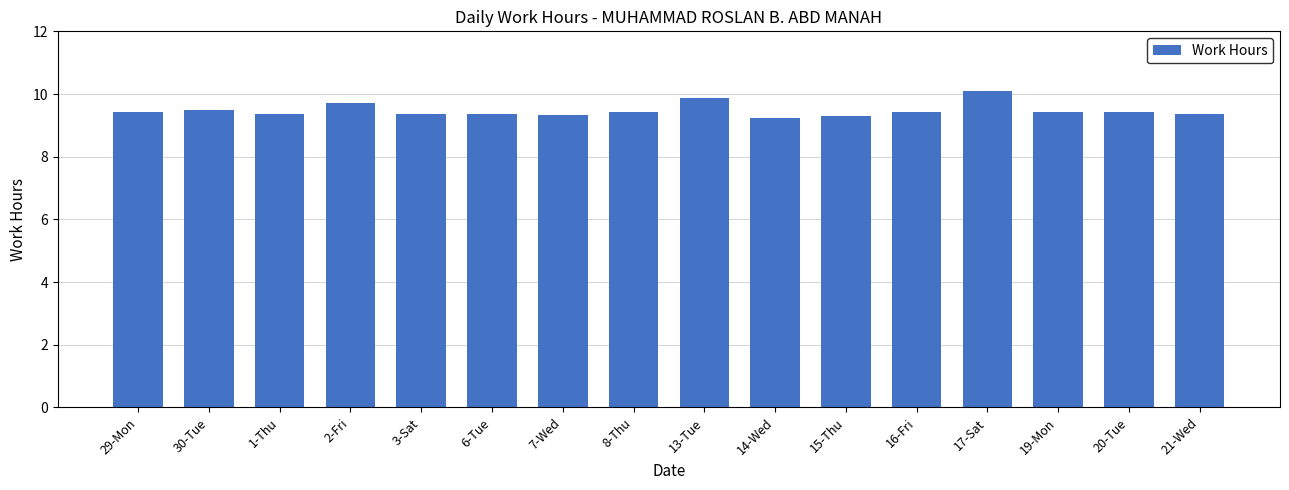

What position from the right is 1-Thu?

14